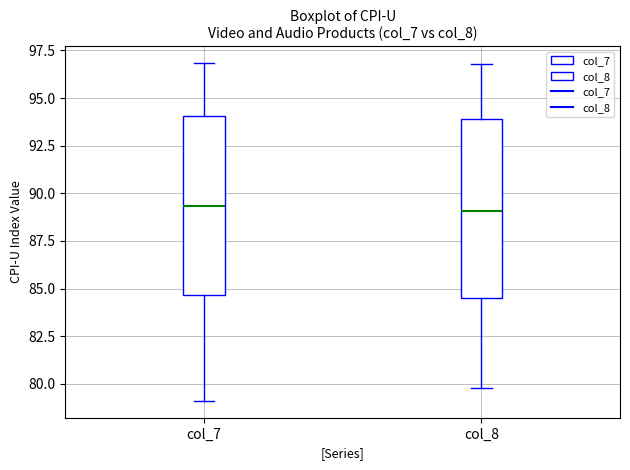

Where is the lower edge of the box for col_8 on the y-axis? The values are not printed on the chart, so give them approximately, as read against the axis.

84.5